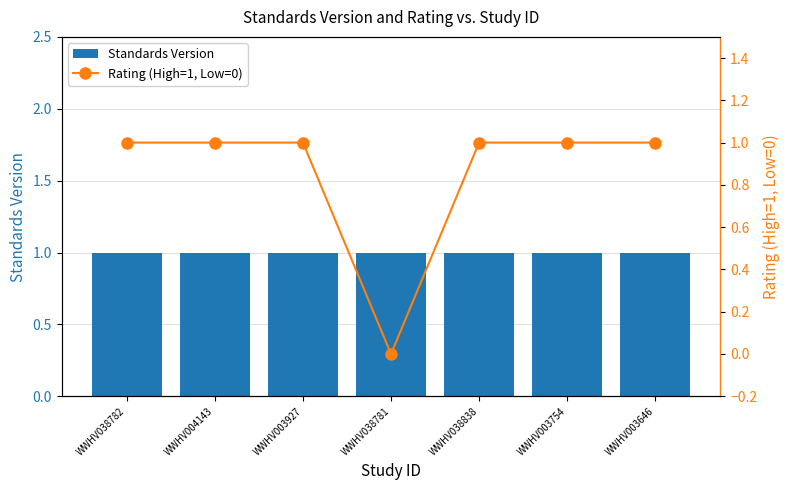

Are the bars horizontal?

No